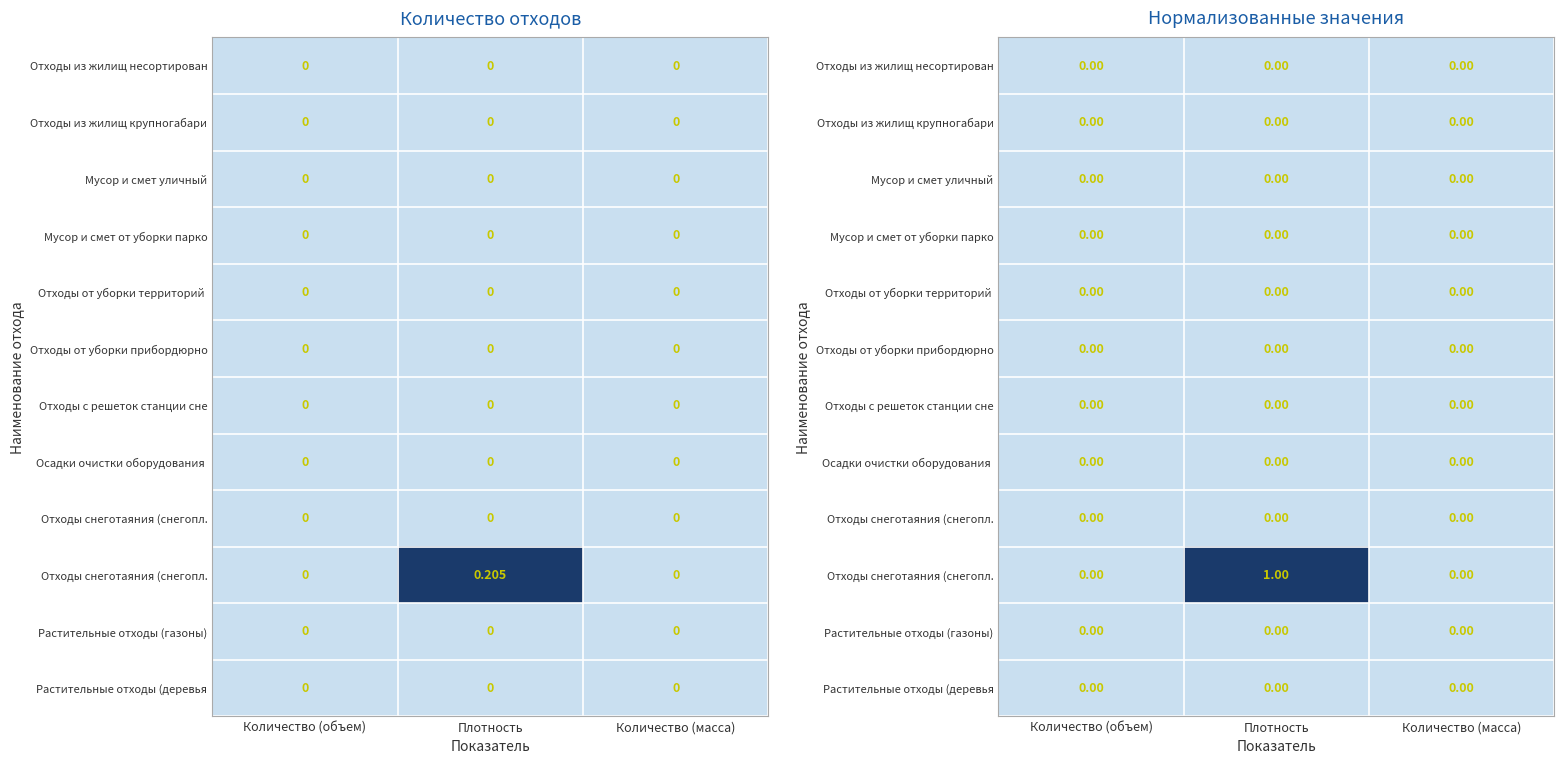

Which category has the highest value across all series?

Плотность